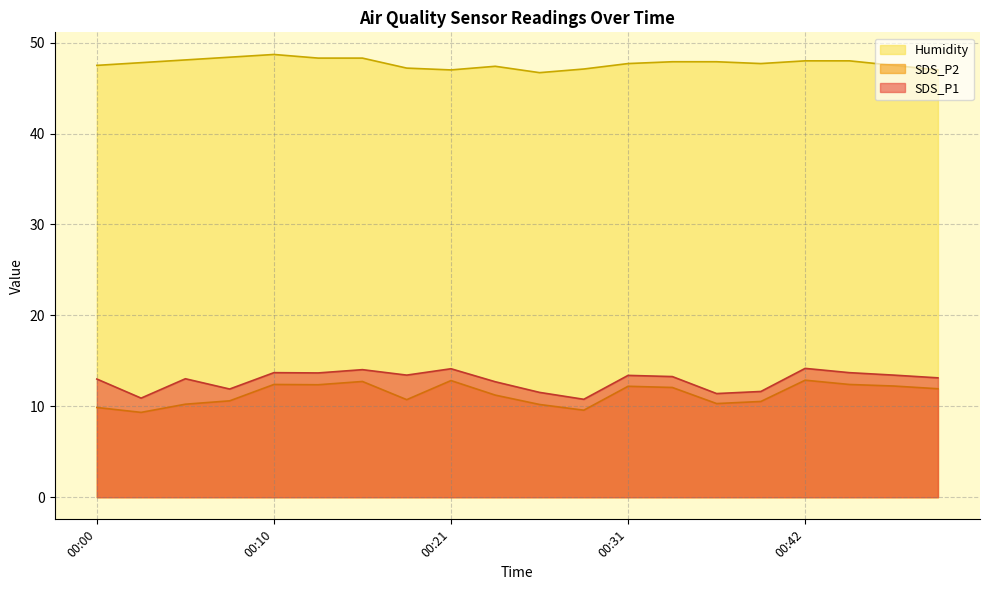

List the labels in order of SDS_P2 value, largest first.

00:42, 00:21, 00:16, 00:10, 00:44, 00:13, 00:47, 00:31, 00:34, 00:49, 00:23, 00:18, 00:08, 00:39, 00:36, 00:05, 00:26, 00:00, 00:29, 00:03